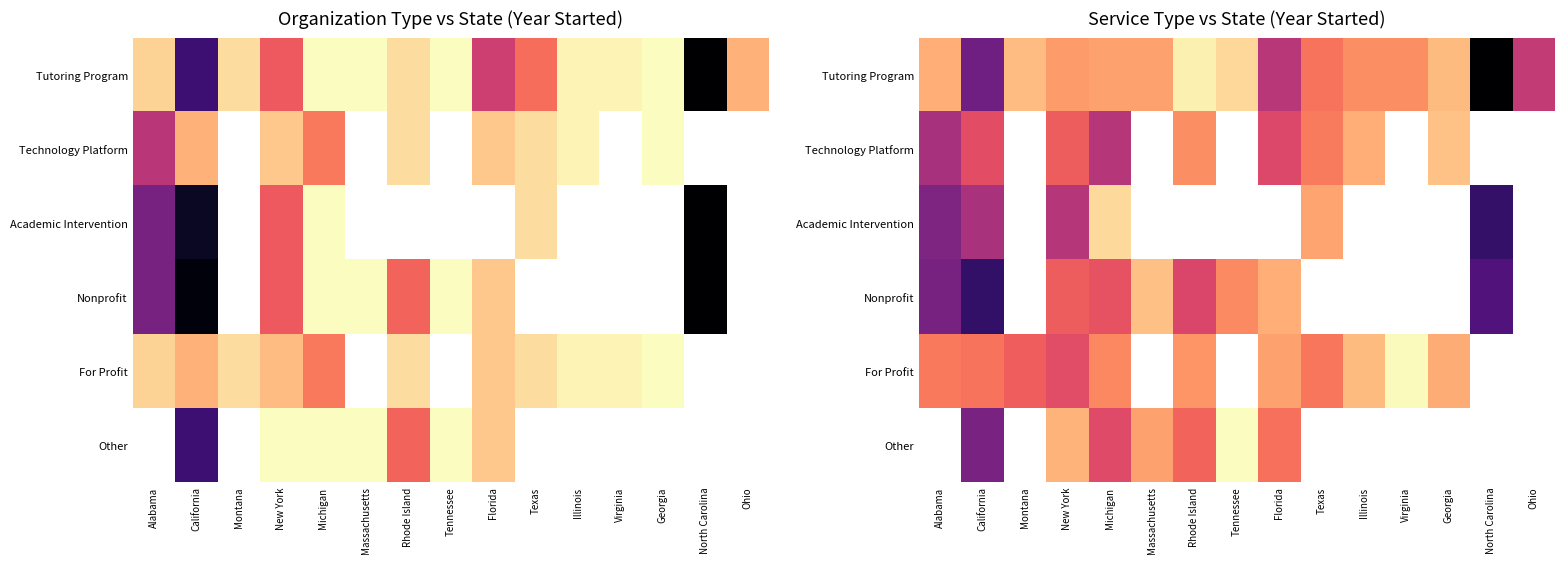

How many data points in Tutoring Program are above 2017?

8